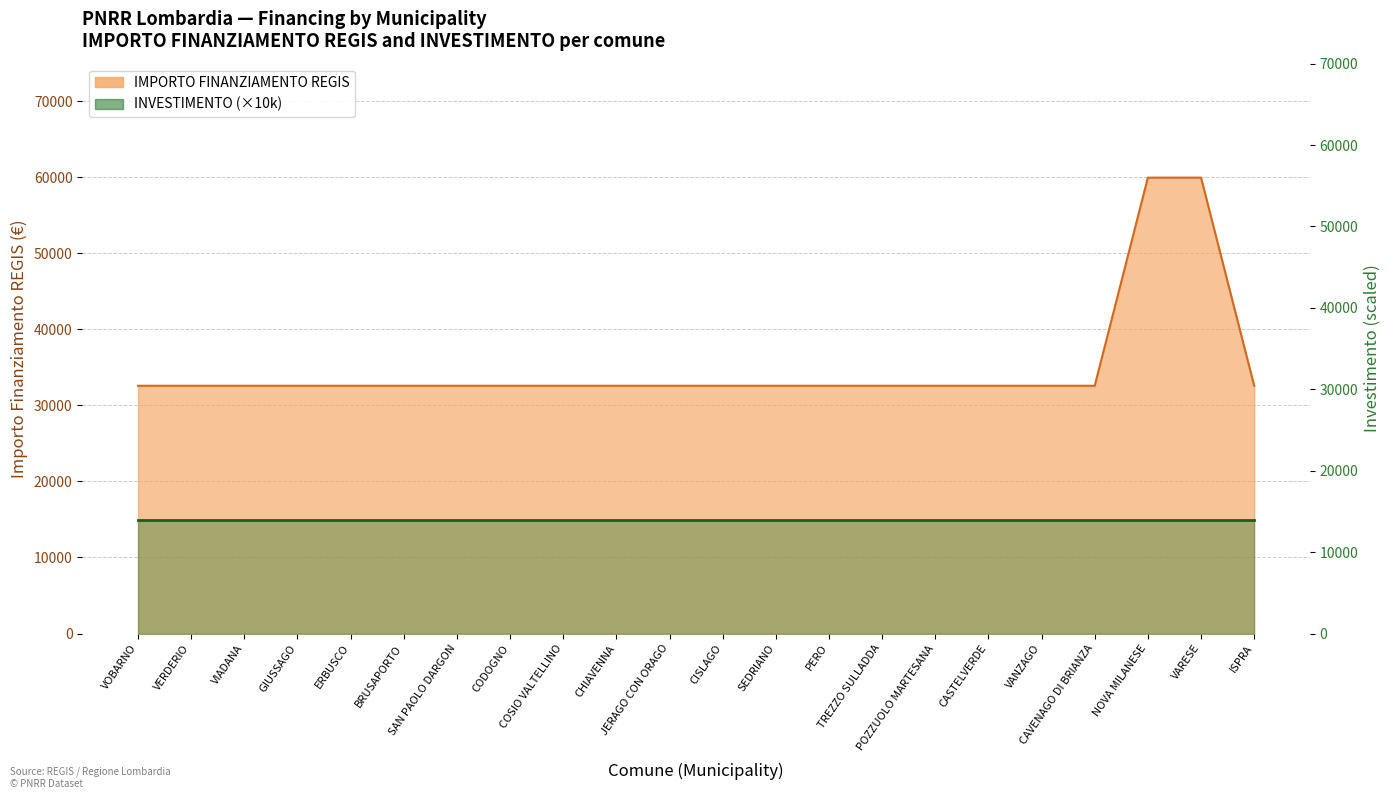

What is the value of the 2nd point from the left?

32589